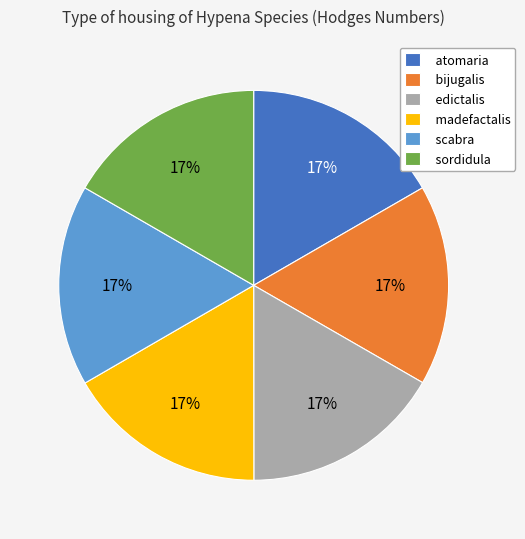

Do atomaria and scabra together represent more than half of the pie?

No